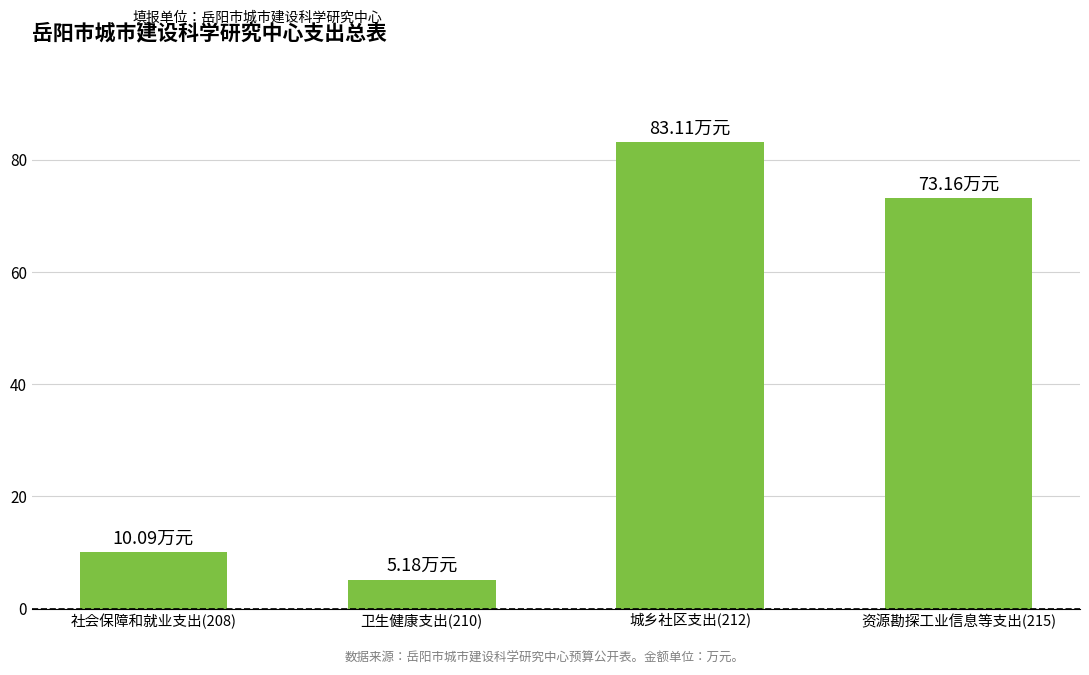

Rank the categories by value from lowest to highest.

卫生健康支出(210), 社会保障和就业支出(208), 资源勘探工业信息等支出(215), 城乡社区支出(212)